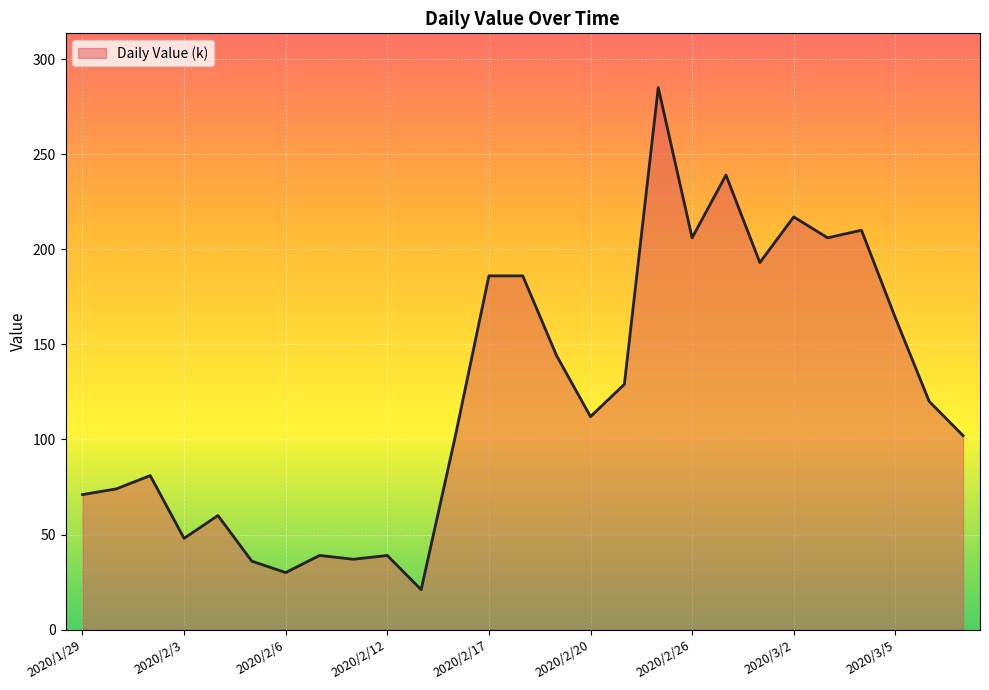

What is the greatest value displayed?

285